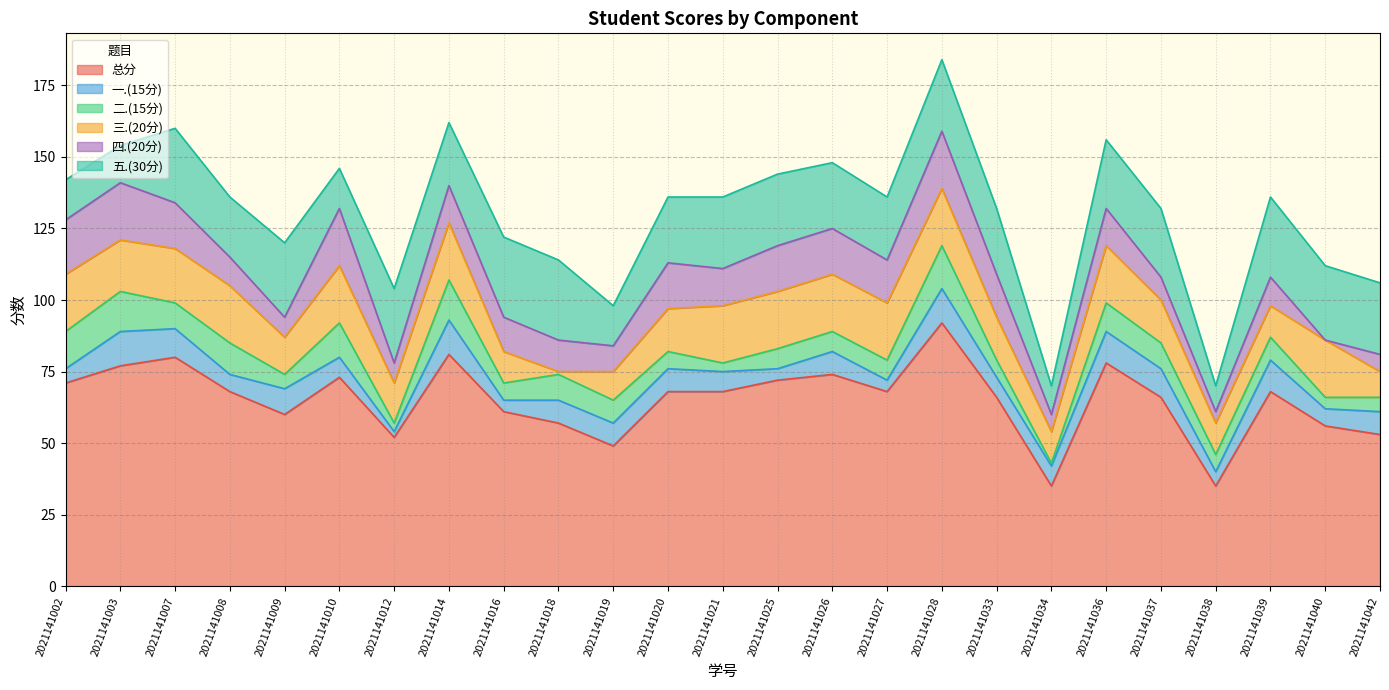

What are all the series names shown in the legend?

总分, 一.(15分), 二.(15分), 三.(20分), 四.(20分), 五.(30分)